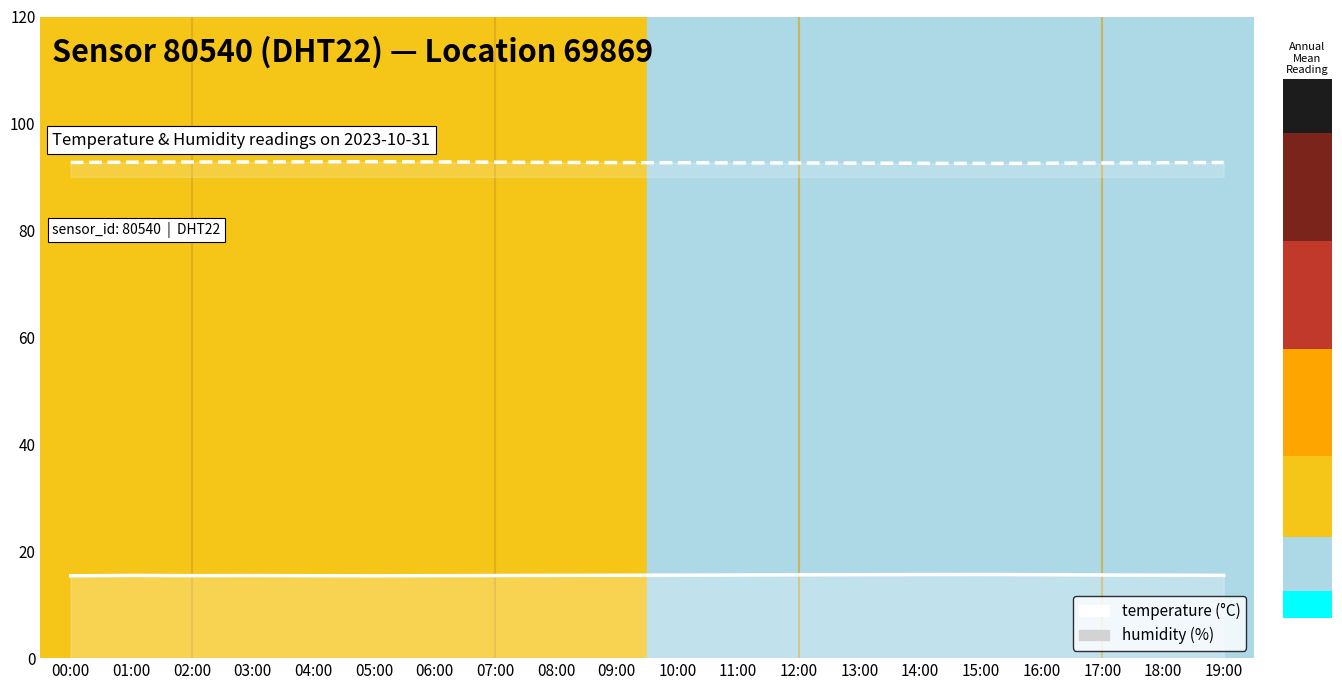

Between 07:00 and 19:00, which series saw the biggest shift?

humidity